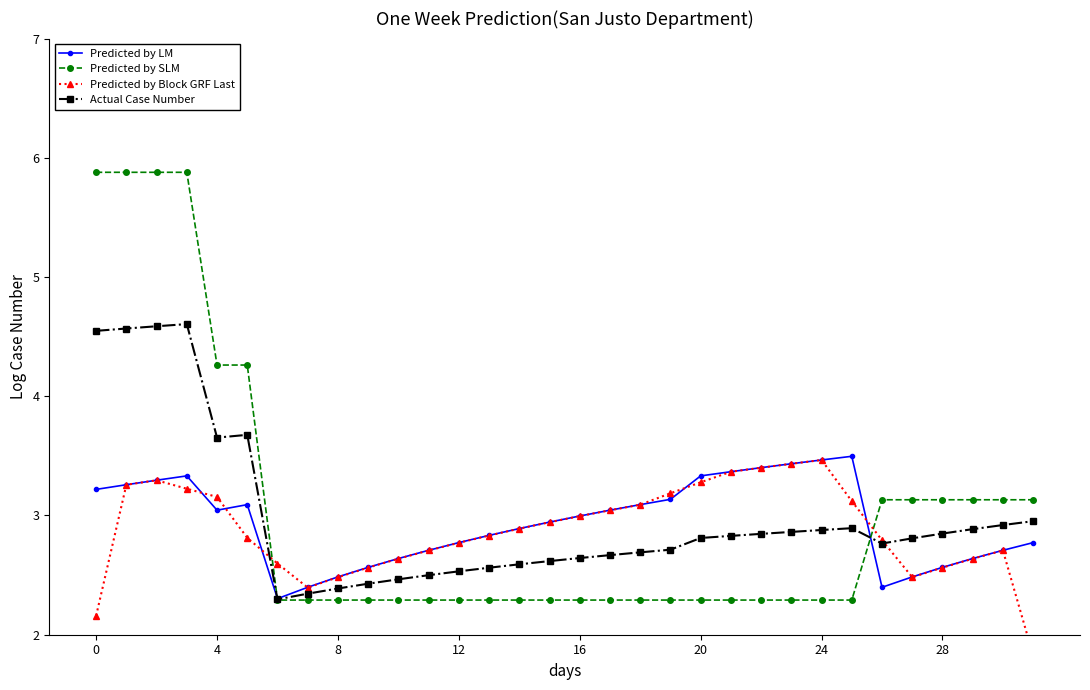

What is the average value of the Predicted by LM series?

2.9